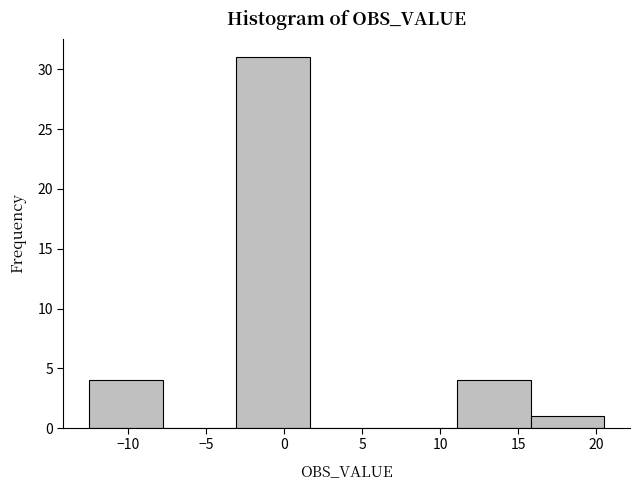

How tall is the bar that spans 11.0 to 16.0 on the x-axis? Neither the bar edges nor the heights are printed on the chart, so give them approximately, as read against the axes.

4